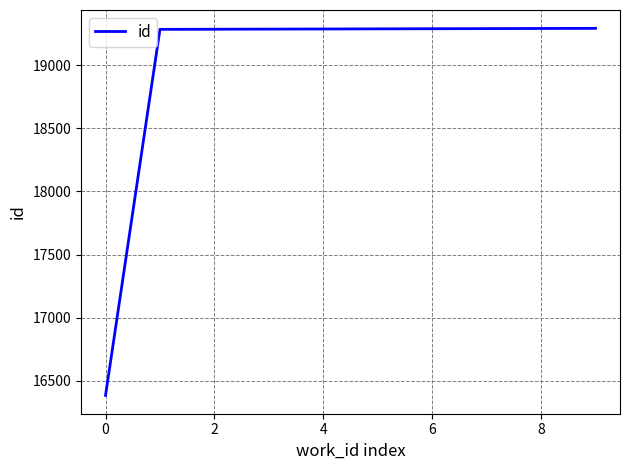

What is the difference between the maximum and minimum values?

2904